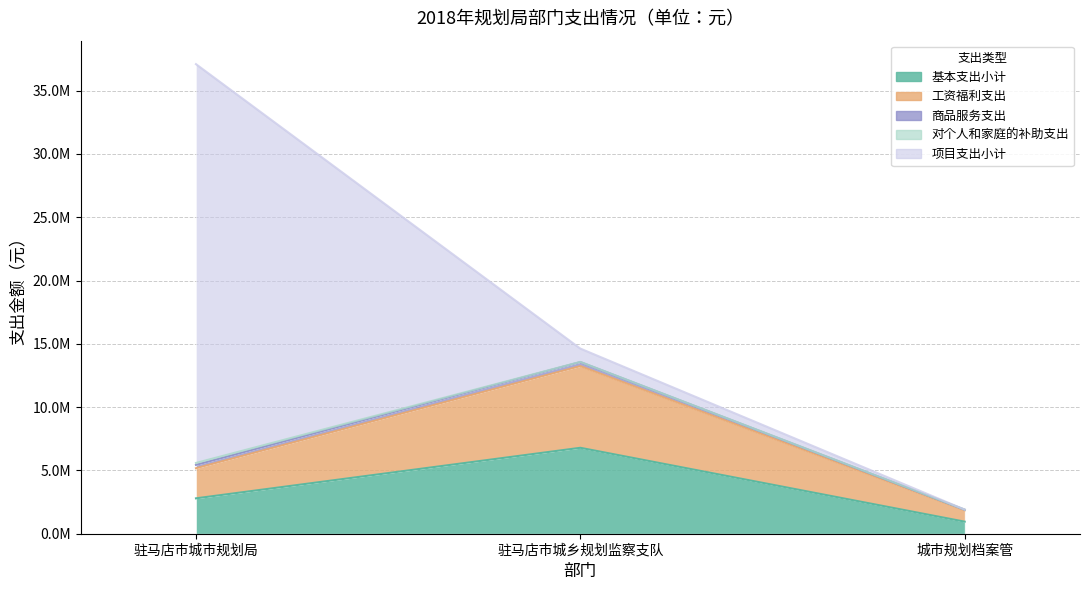

What is the difference between the highest and lowest values at 驻马店市城乡规划监察支队?

6771437